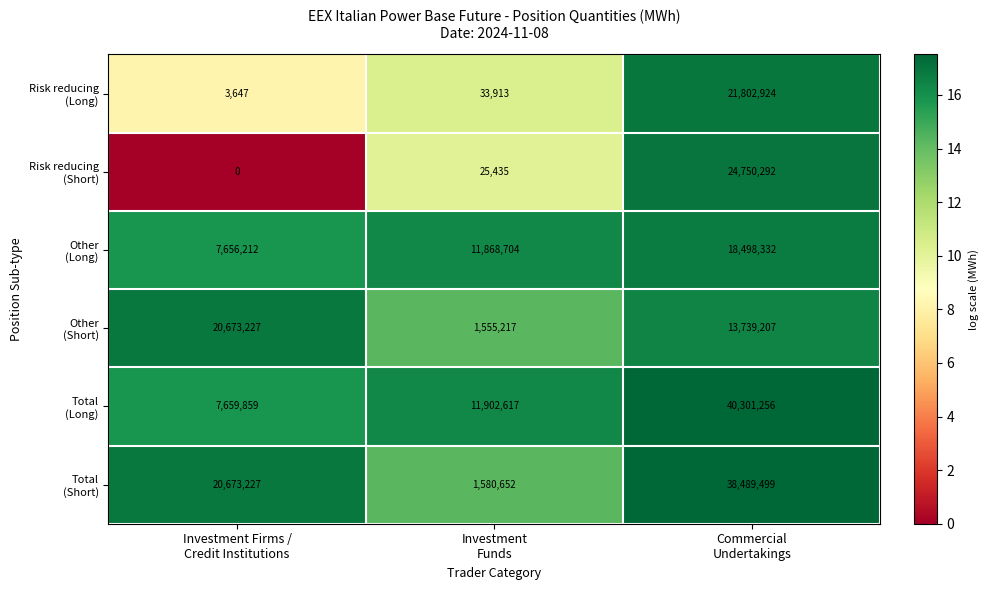

What is the maximum value shown in the chart?

40301256